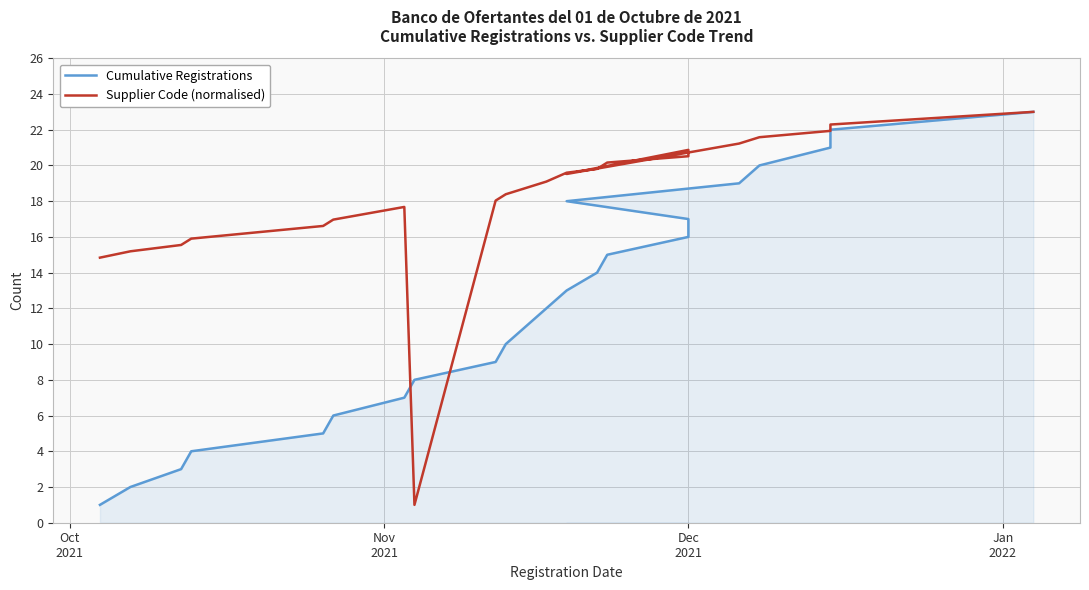

Rank the series by their maximum value, from highest to lowest.

Cumulative Registrations, Supplier Code (normalised)